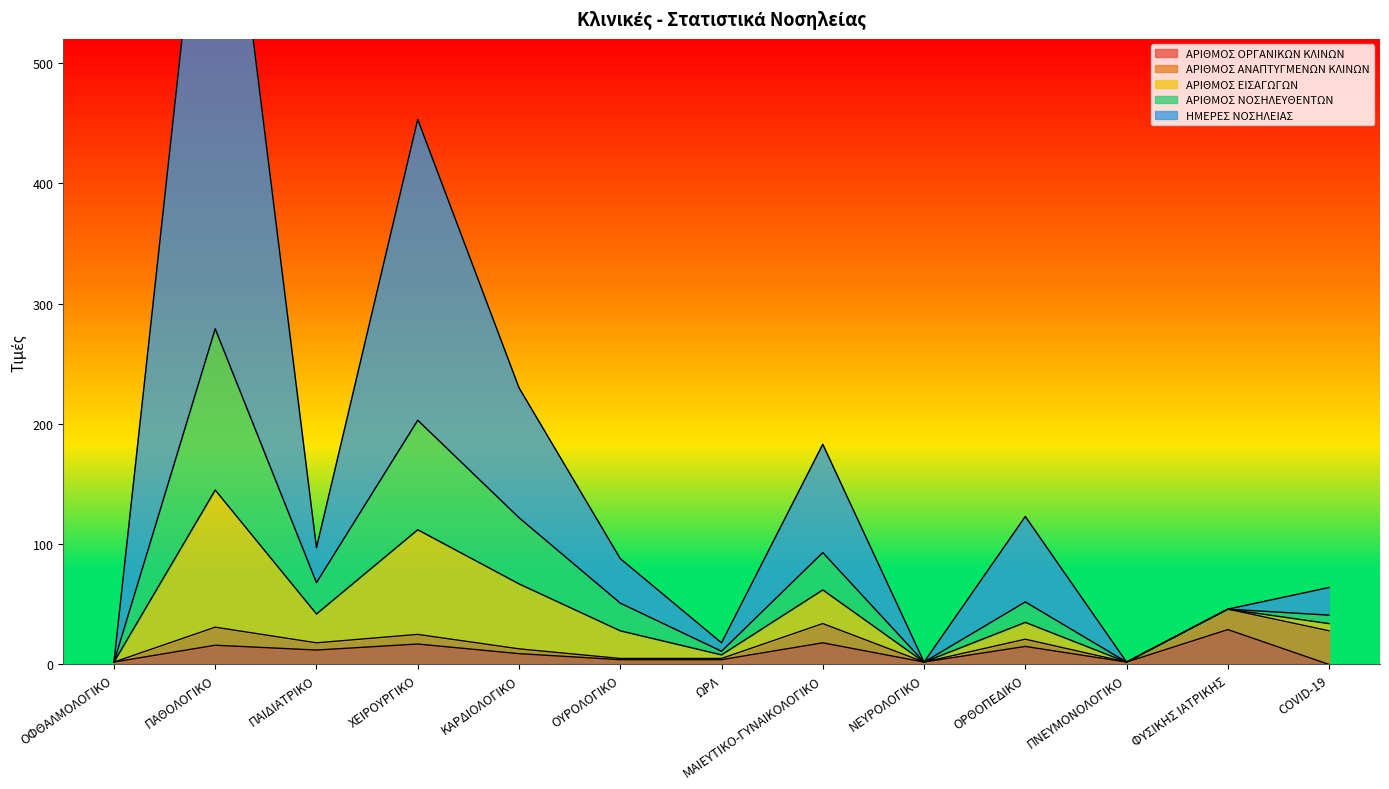

What is the label of the 8th point from the left?

ΜΑΙΕΥΤΙΚΟ-ΓΥΝΑΙΚΟΛΟΓΙΚΟ